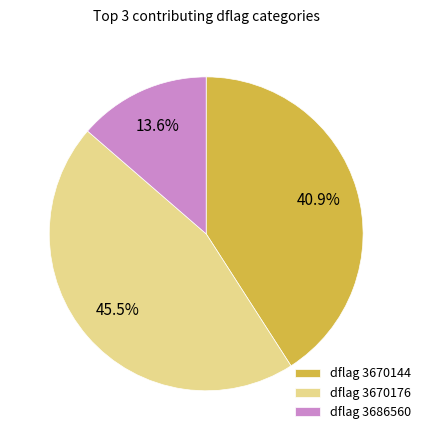

Which slice is the largest?

dflag 3670176